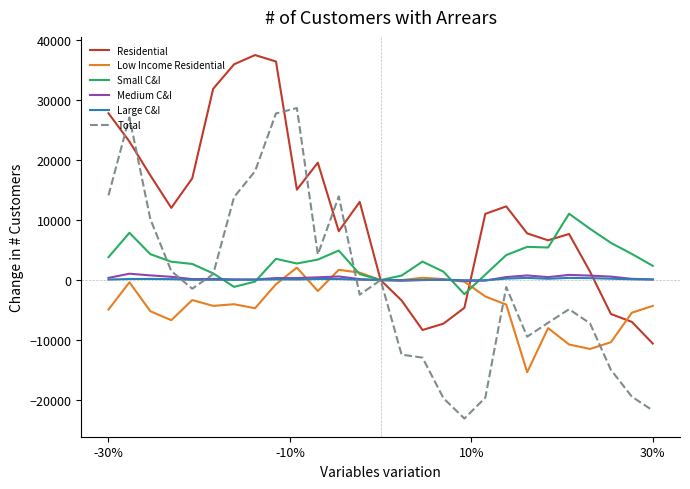

Which series has the widest spread of values?

Total